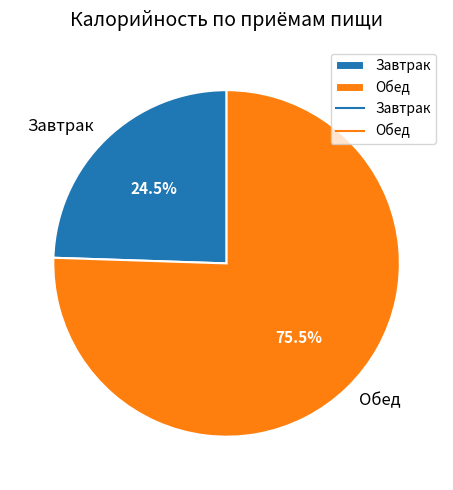

Approximately how many times larger is the value at Завтрак compared to Обед?

0.3